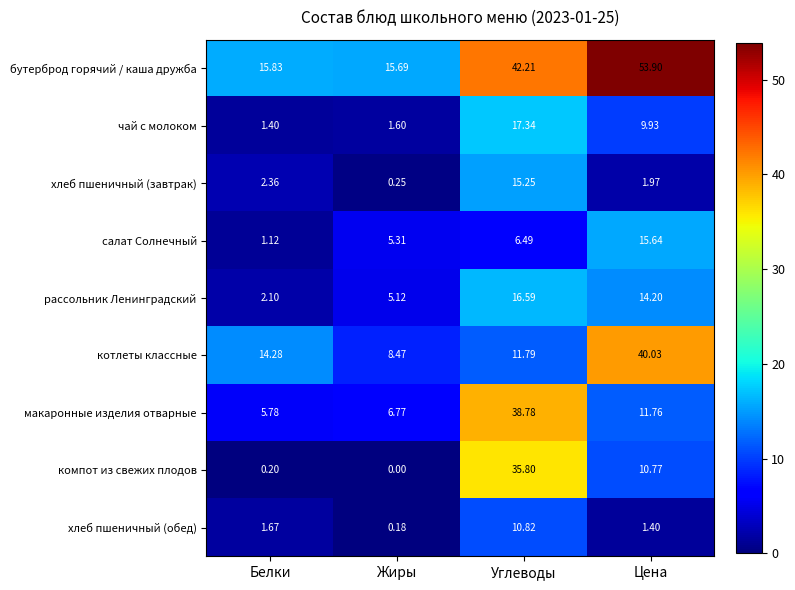

Rank the series at Углеводы from highest to lowest value.

бутерброд горячий / каша дружба, макаронные изделия отварные, компот из свежих плодов, чай с молоком, рассольник Ленинградский, хлеб пшеничный (завтрак), котлеты классные, хлеб пшеничный (обед), салат Солнечный